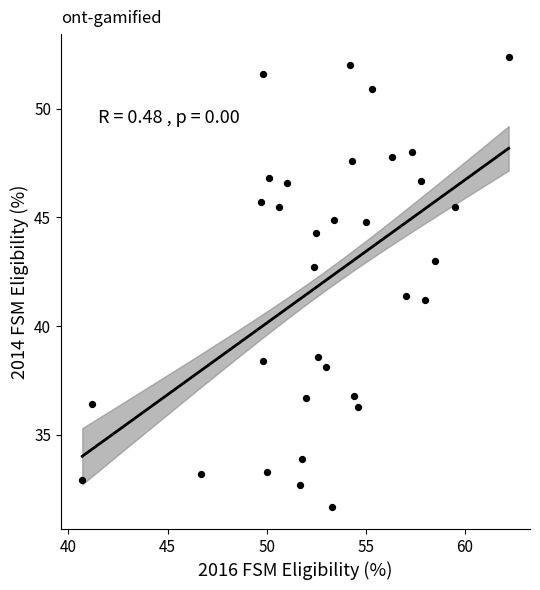

Count the number of points in this scatter plot.

33